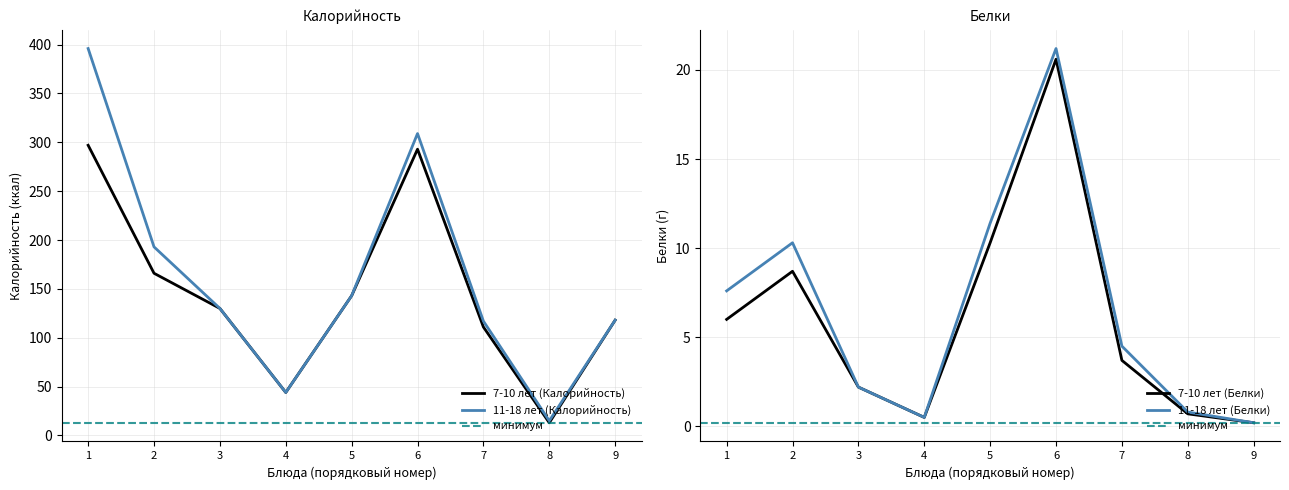

How many interior local peaks does the 7-10 лет (Белки) series have?

2